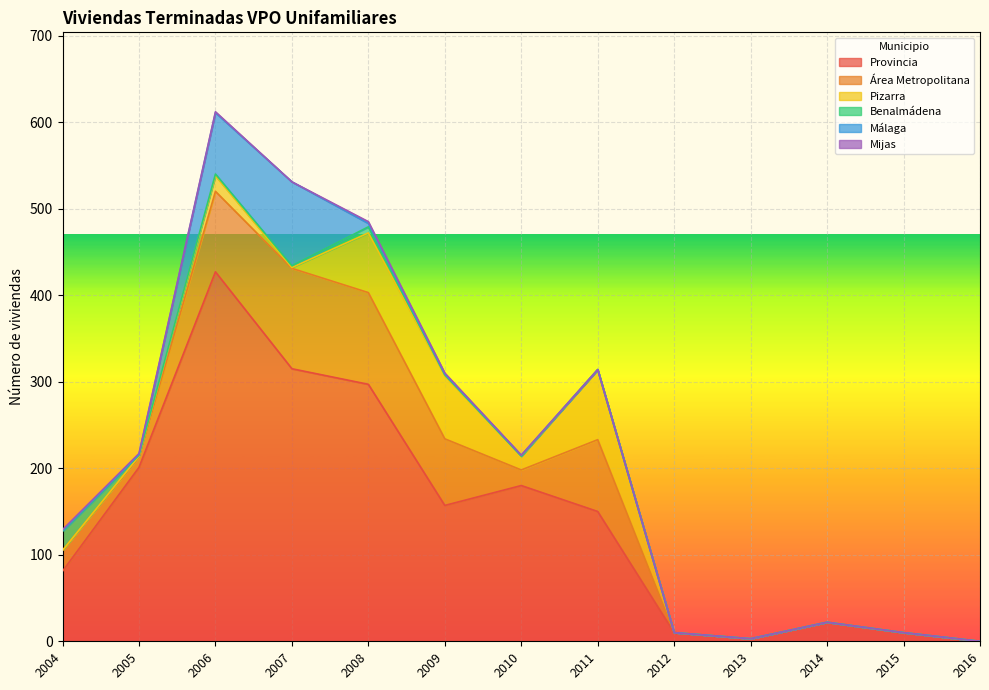

Which category has the highest value in the Pizarra series?

2011